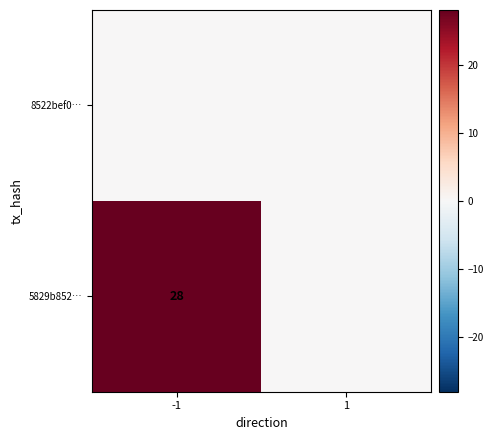

The 5829b852… series shows 37 at -1. True or false?

False